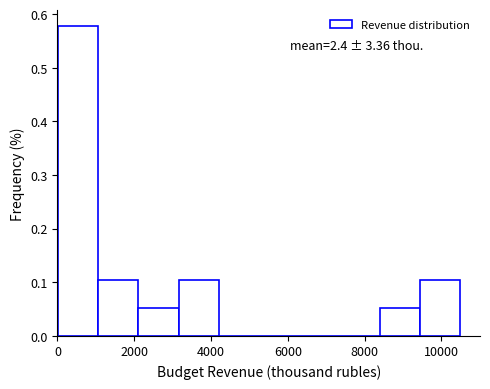

Which range on the x-axis has the tallest bar?

0 to 1000